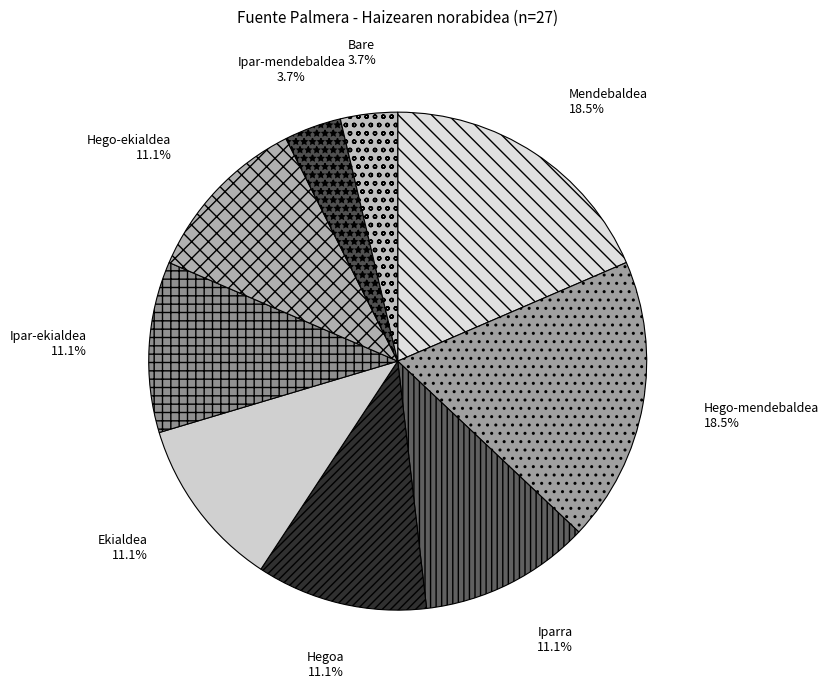

To the nearest percent, what portion does Hegoa represent?

11%